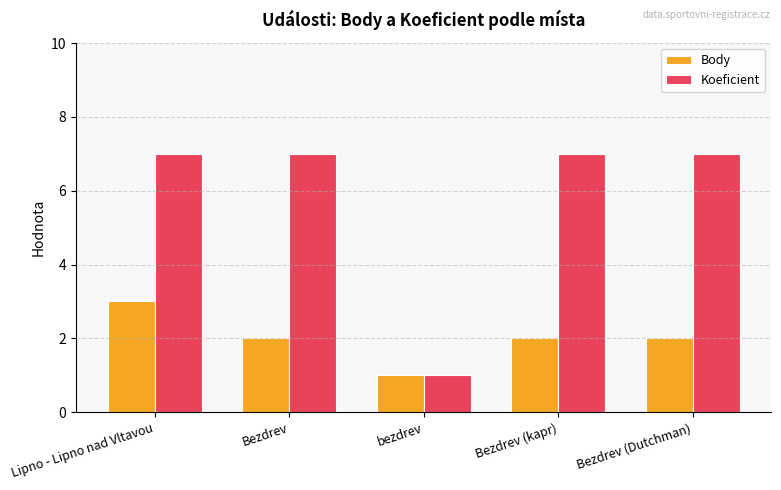

What is the value of the Body bar at the 2nd from the left?

2